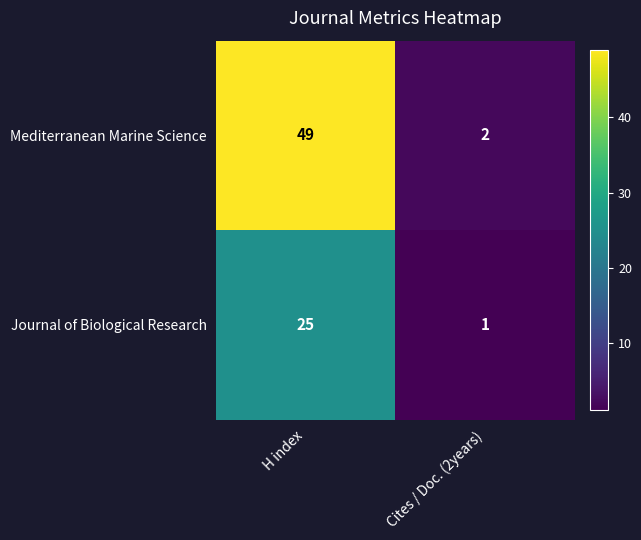

At Cites / Doc. (2years), list the series in order from smallest to largest.

Journal of Biological Research, Mediterranean Marine Science